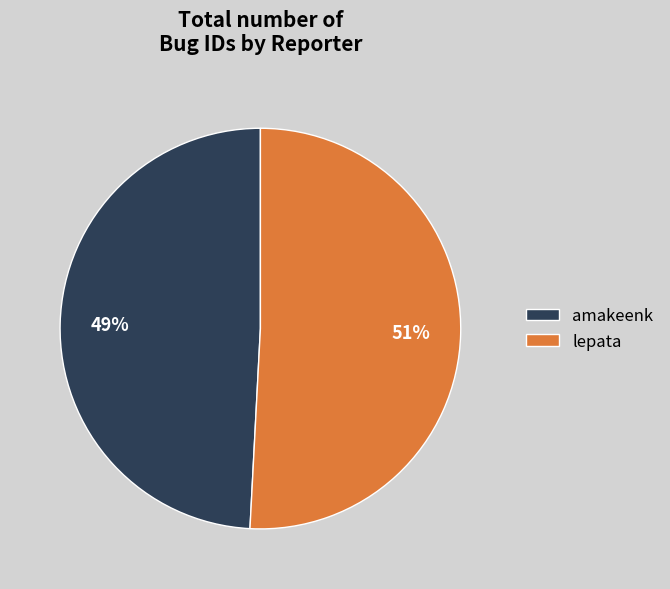

What is the ratio of the value at amakeenk to the value at lepata?

1.0